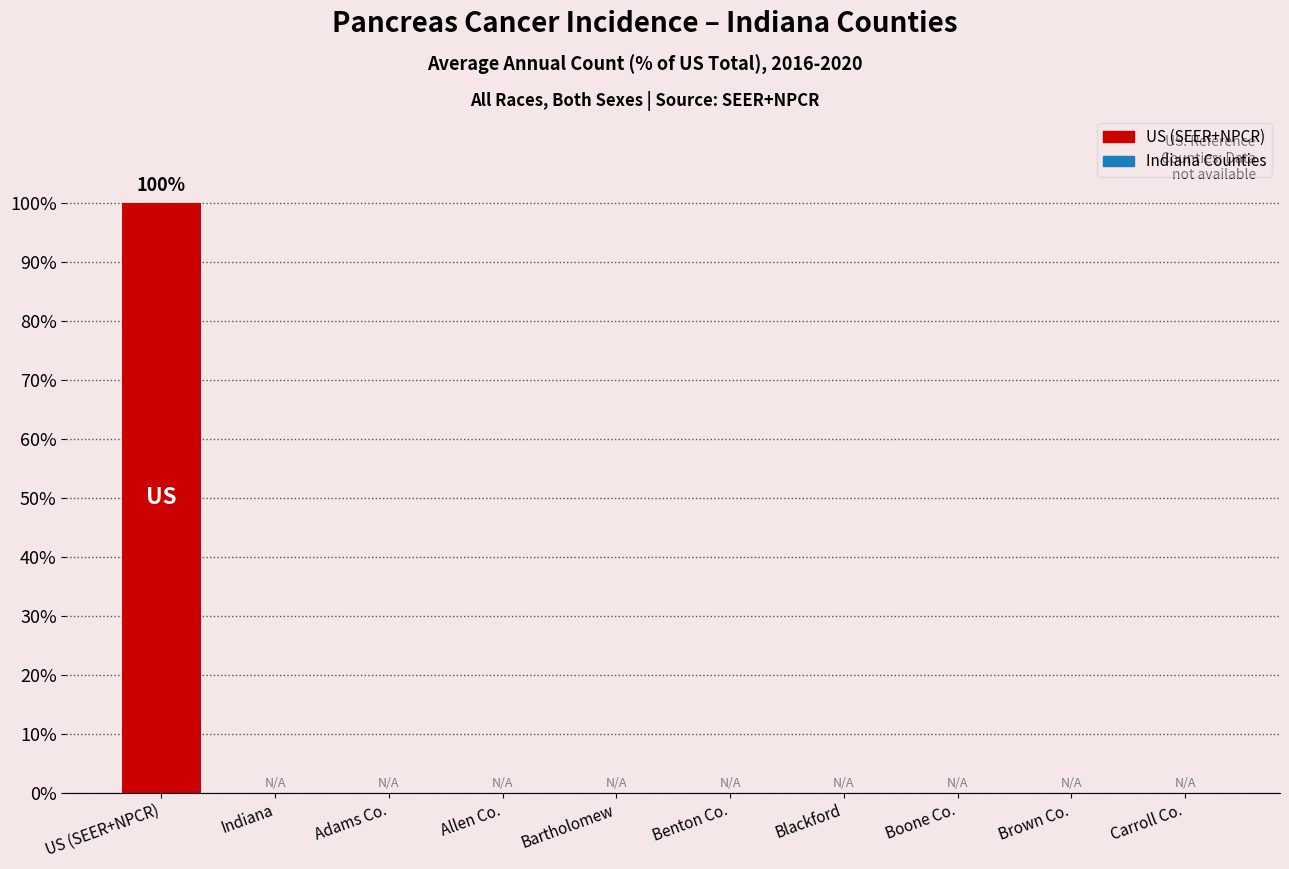

The chart shows a value of 51 at Adams Co.. True or false?

False